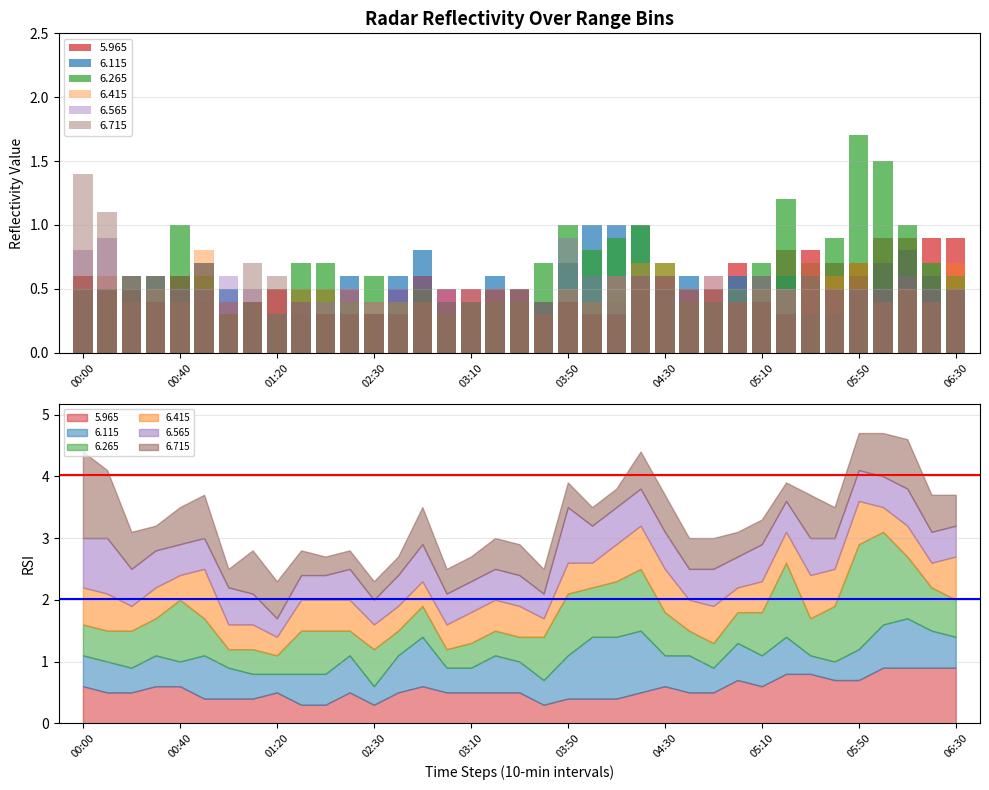

The 6.565 series shows 0.1 at 02:30. True or false?

False